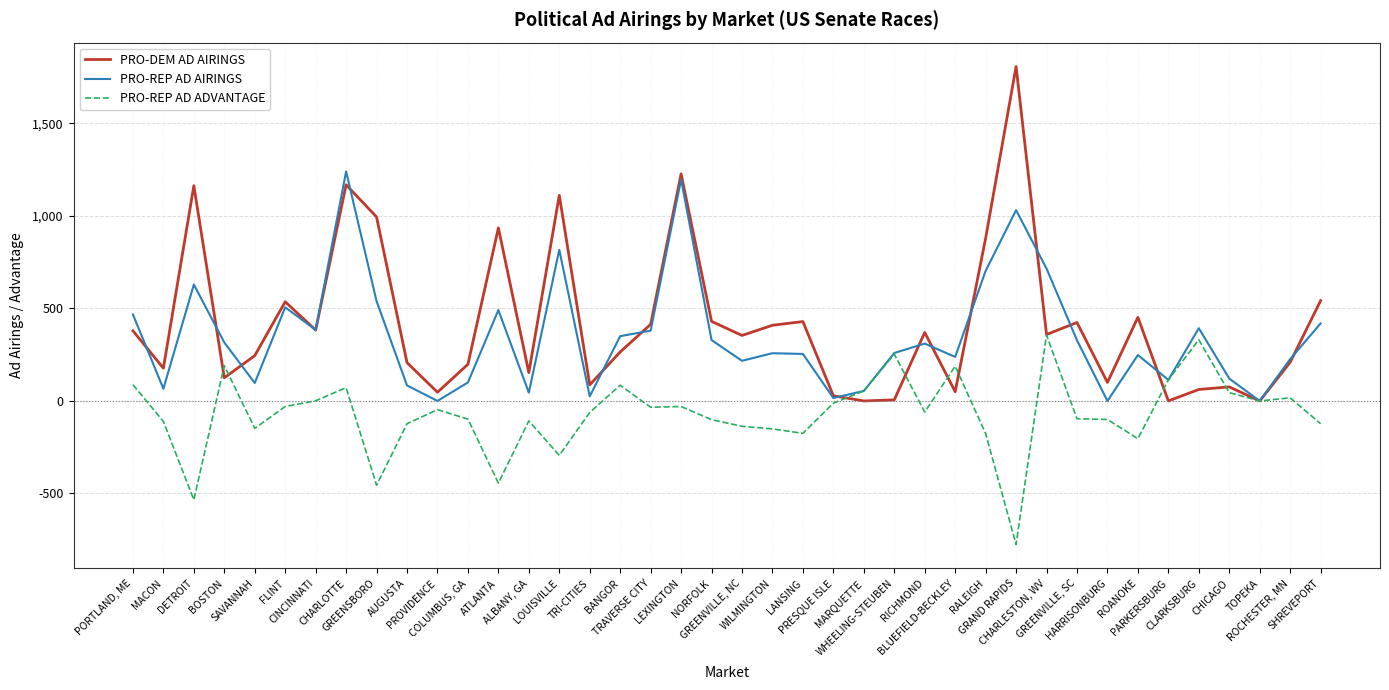

After their last crossing, which series has the higher values: PRO-DEM AD AIRINGS or PRO-REP AD AIRINGS?

PRO-DEM AD AIRINGS